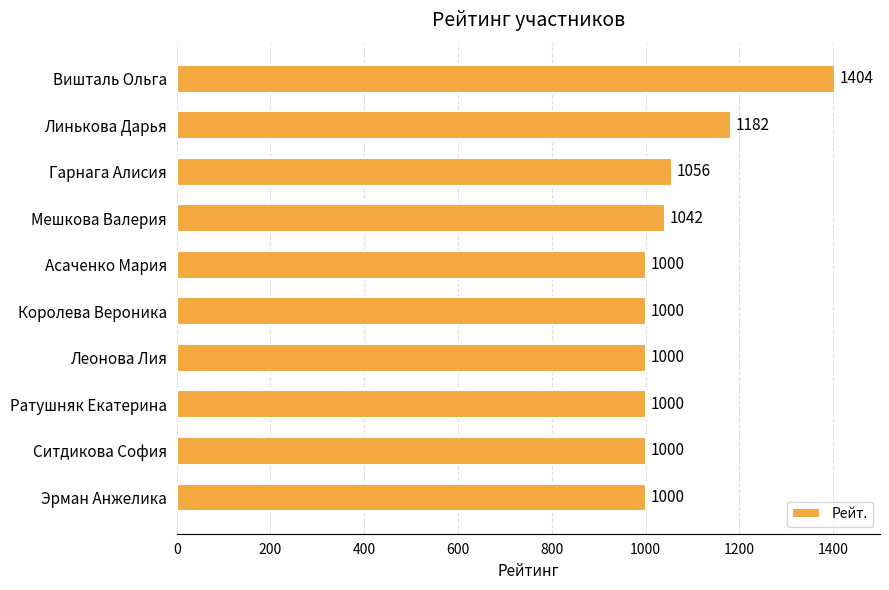

At which label is the value closest to 1202?

Линькова Дарья